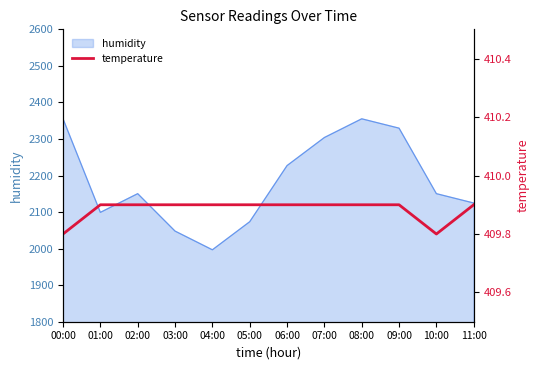

Where is the first local minimum?

10:00